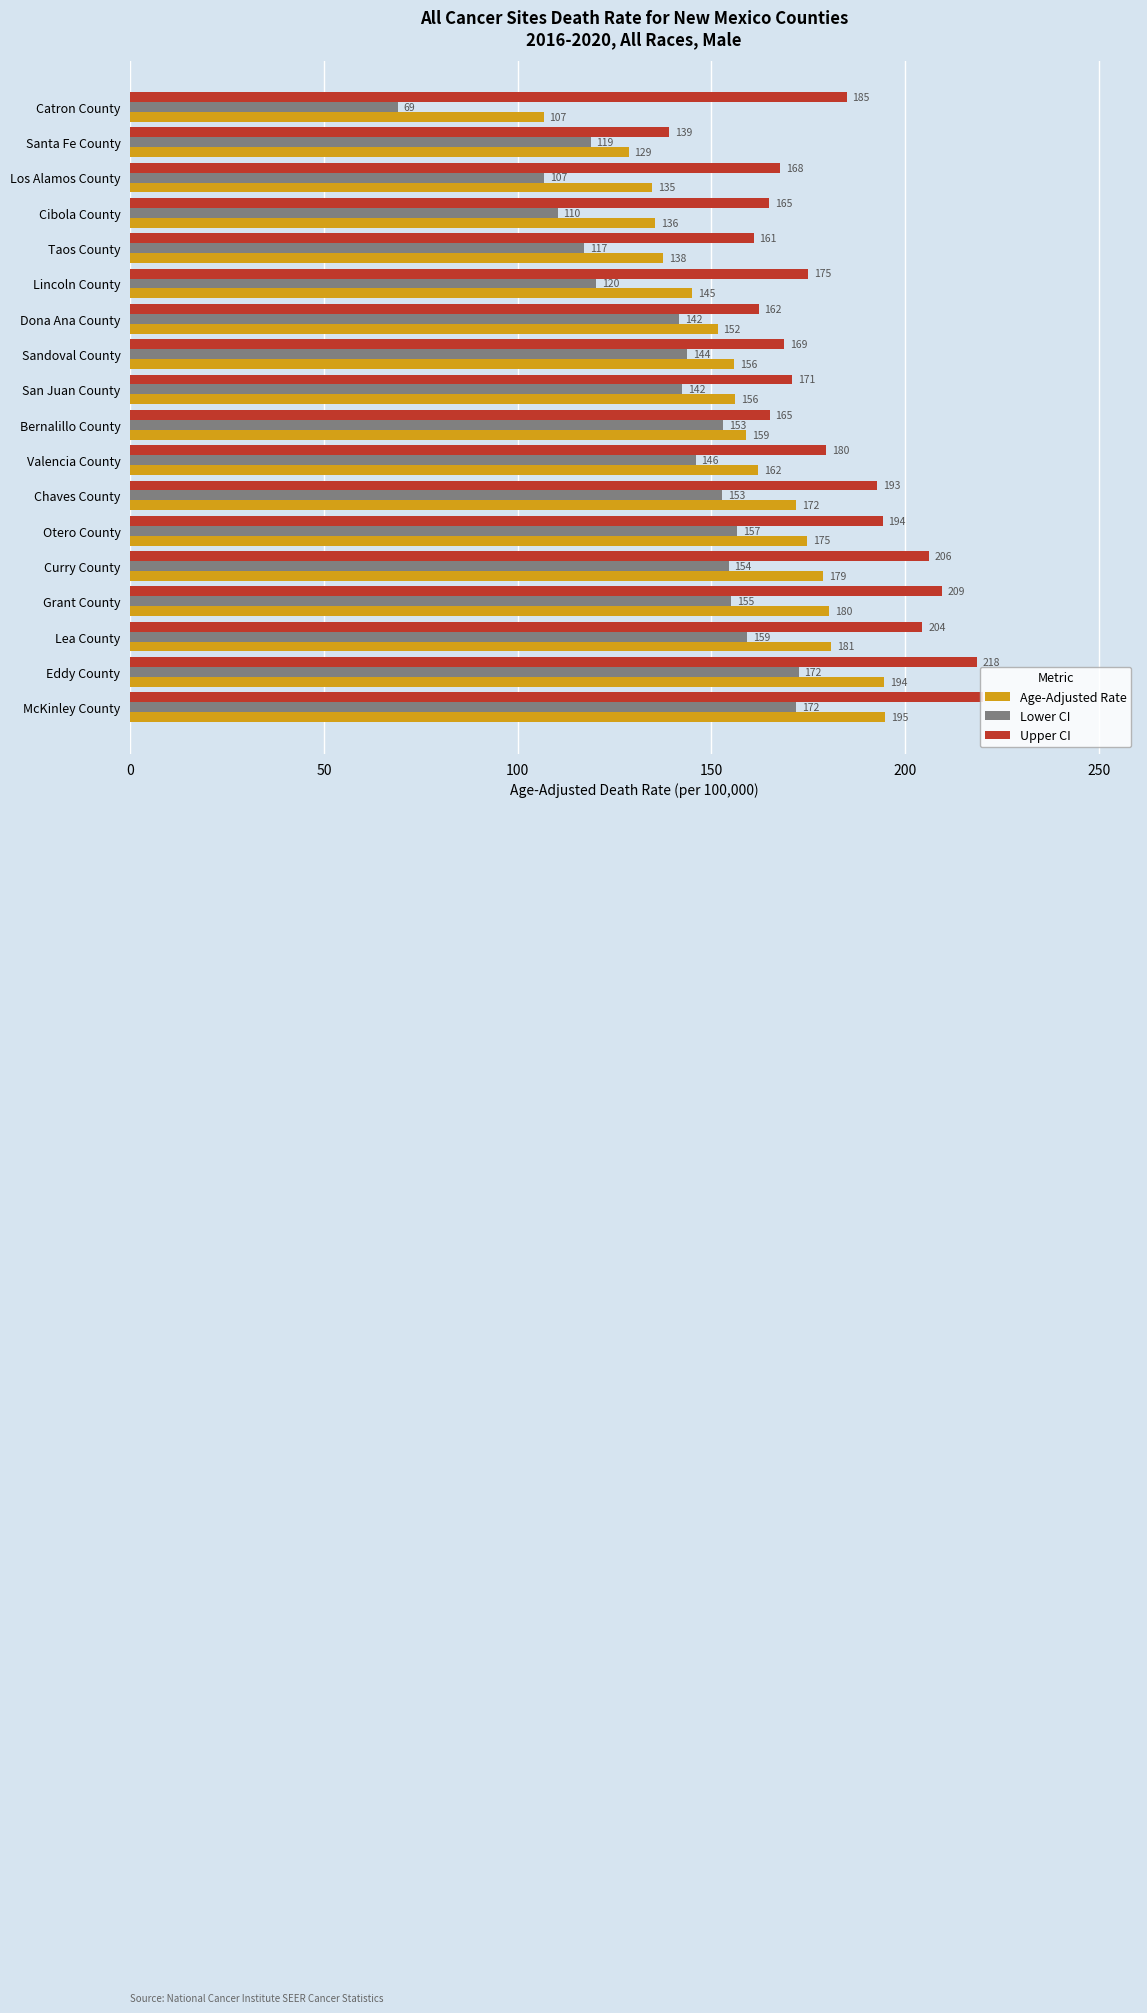

Rank the series at Otero County from highest to lowest value.

Upper CI, Age-Adjusted Rate, Lower CI